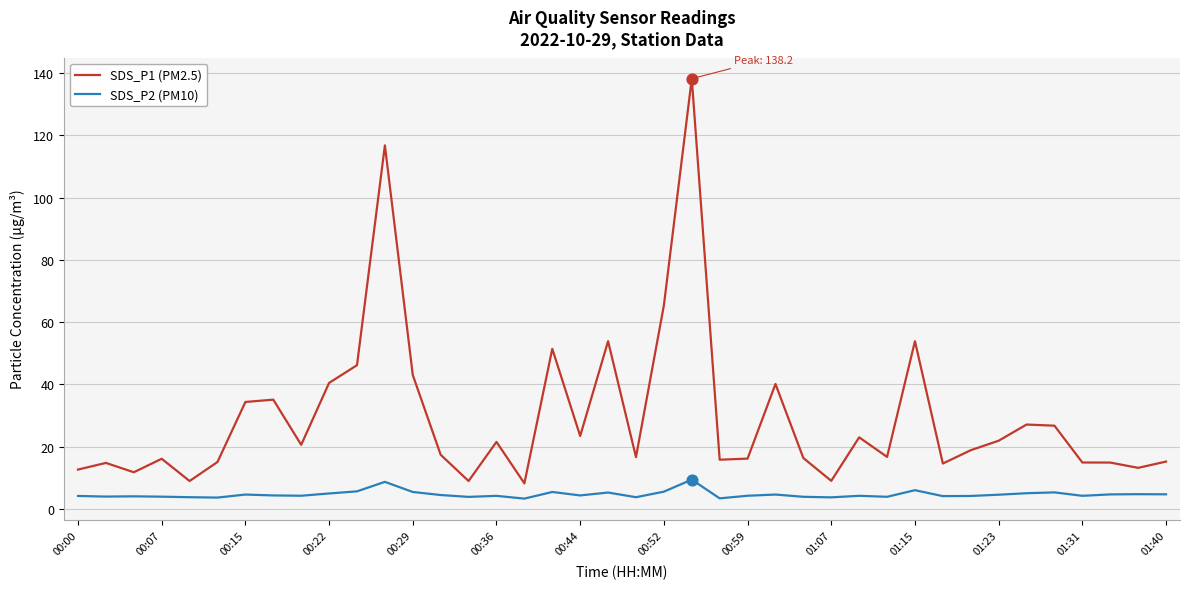

Which series has the widest spread of values?

SDS_P1 (PM2.5)